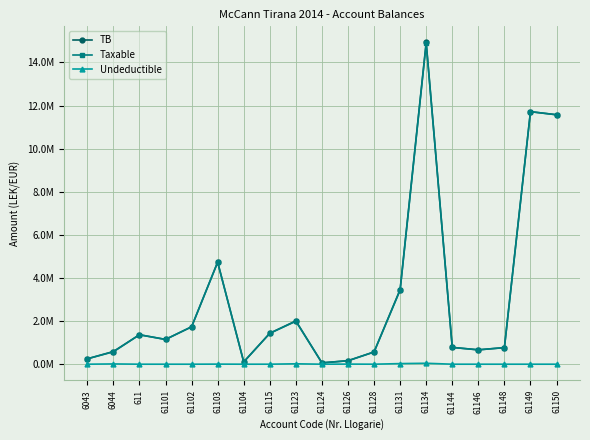

Is this an area chart (filled region under the line)?

No